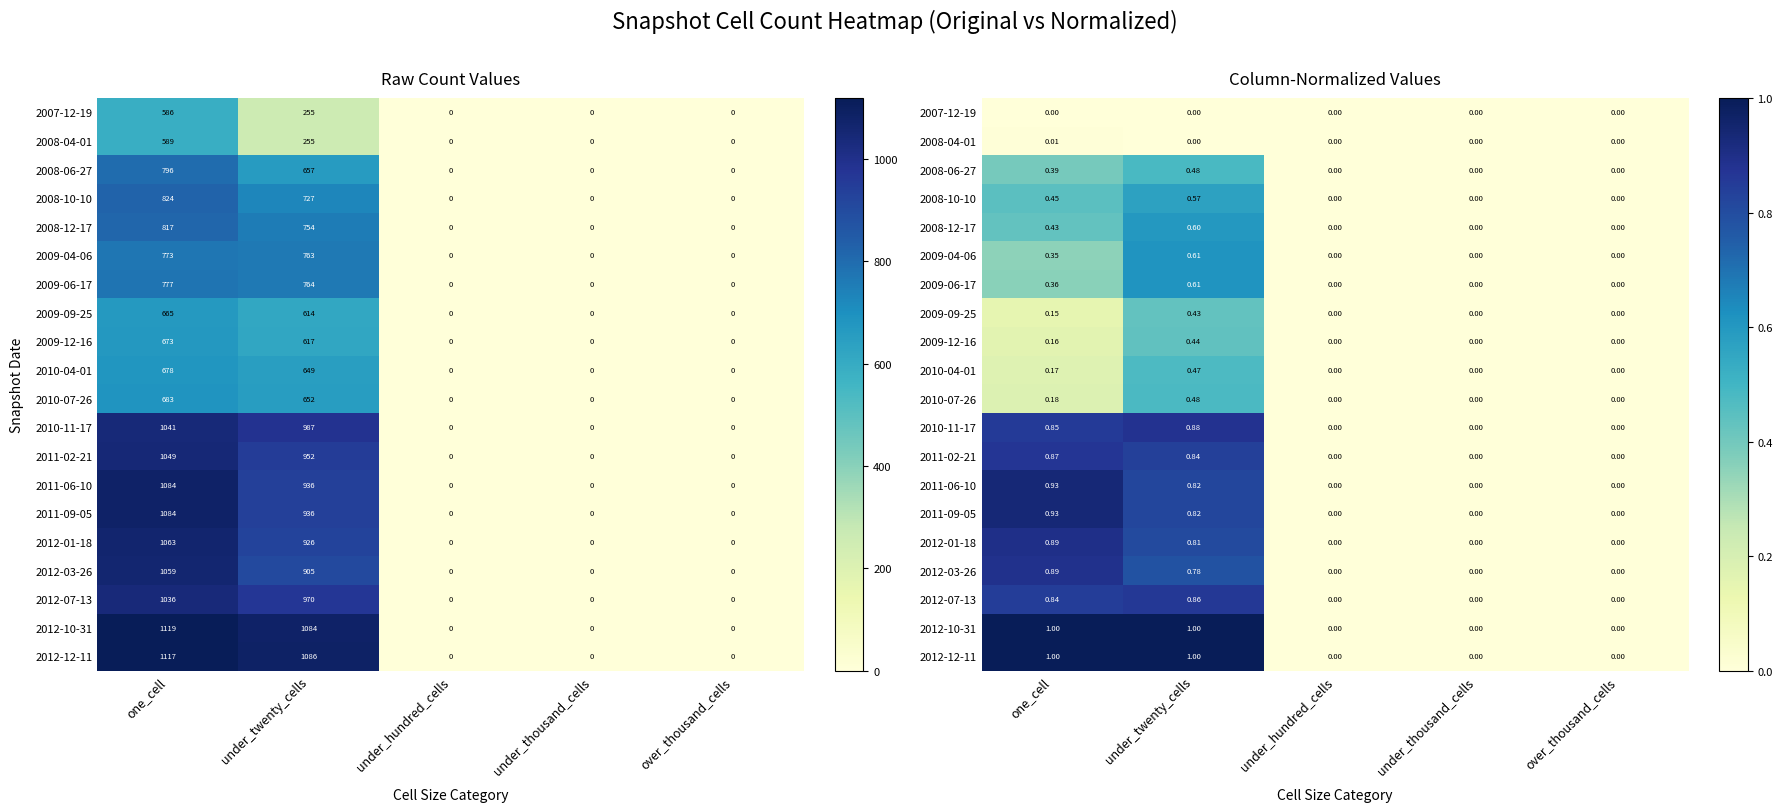

Between one_cell and over_thousand_cells, which is larger?

one_cell